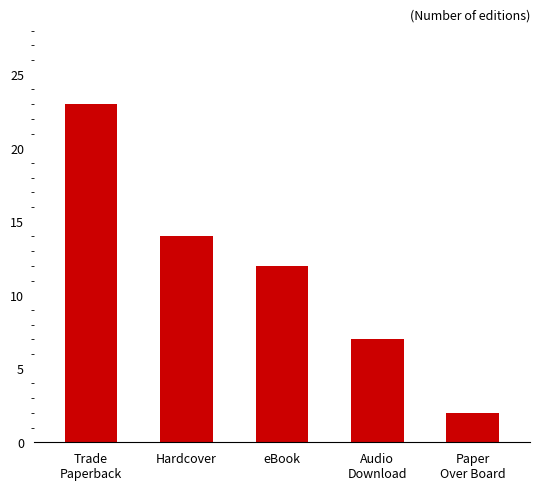

How many data points are less than 12?

2